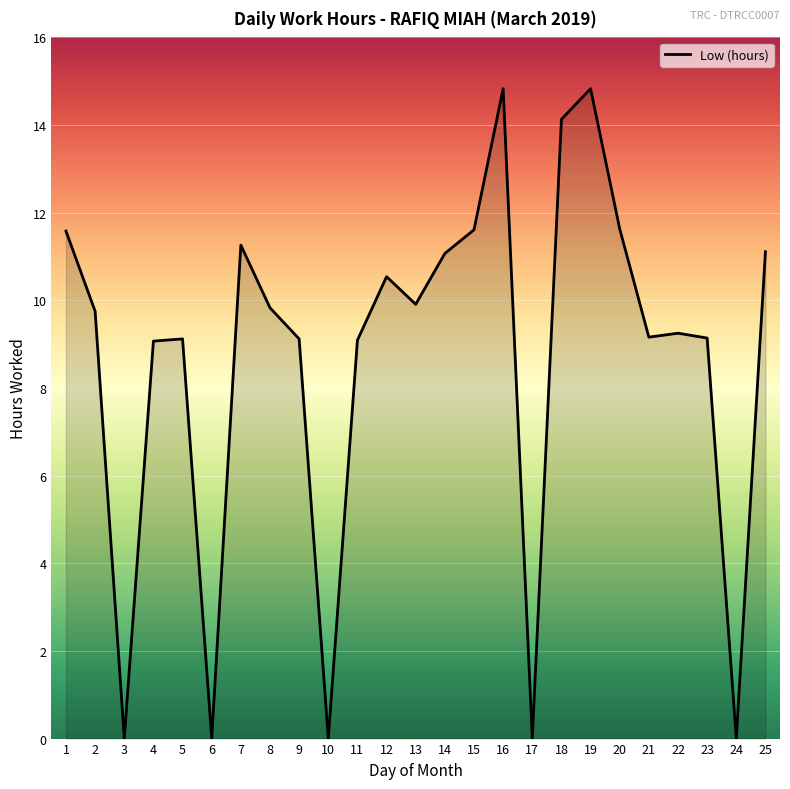

How many lines are shown in the chart?

1